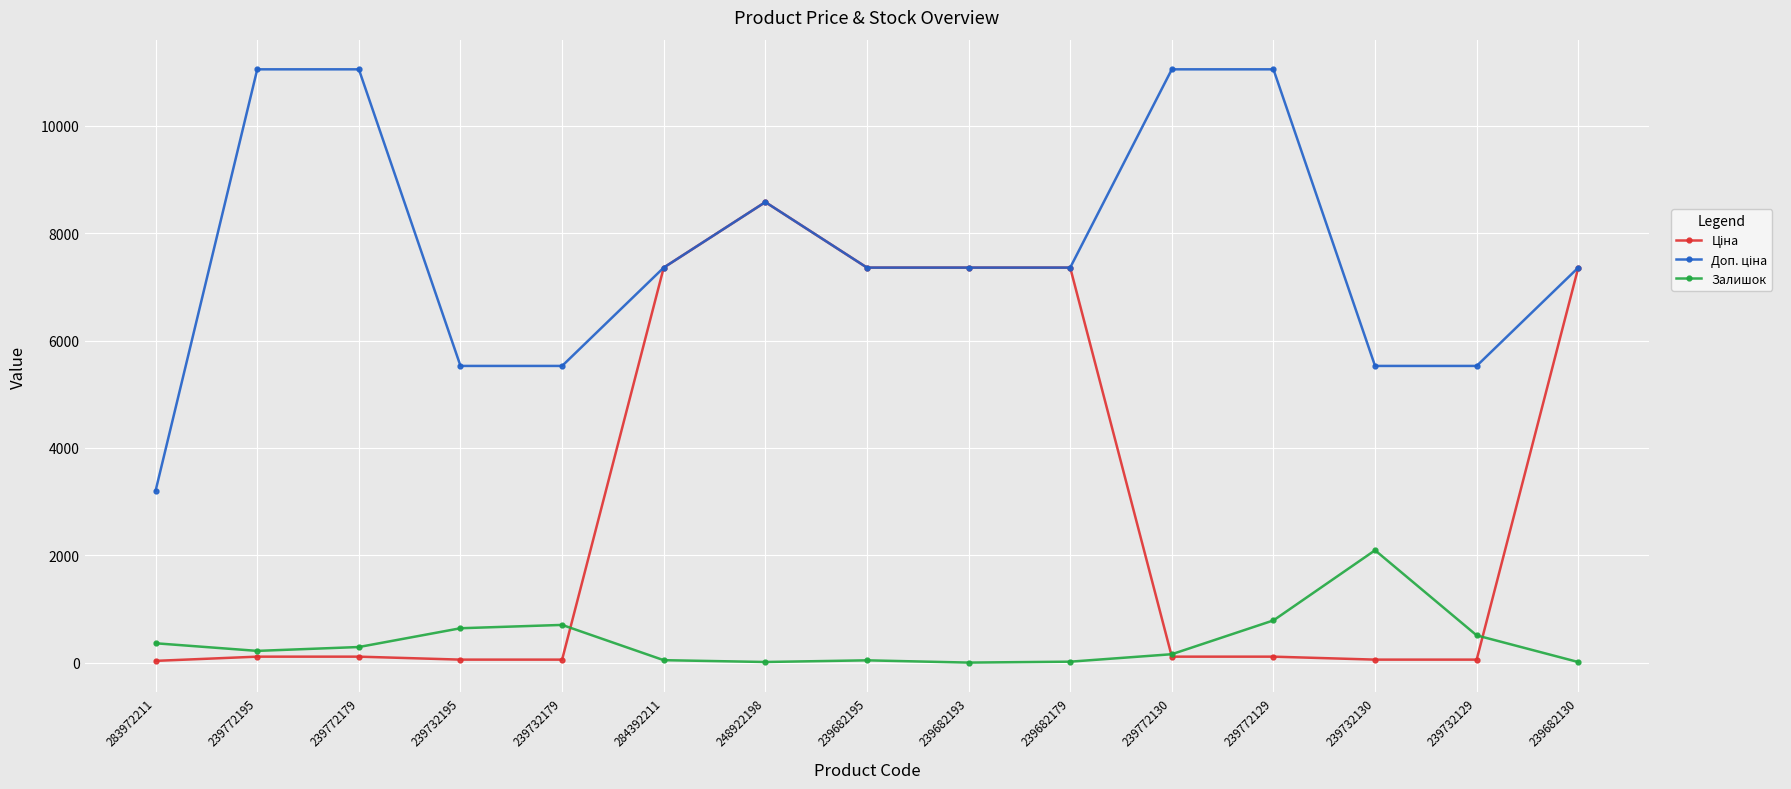

At how many categories does at least one series exceed 8159?

5